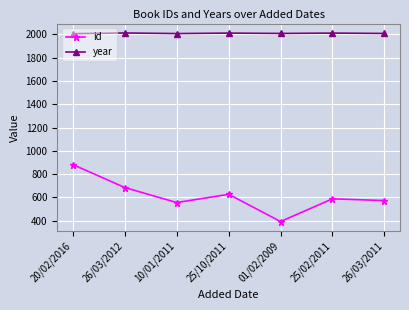

What is the maximum value for id?

882